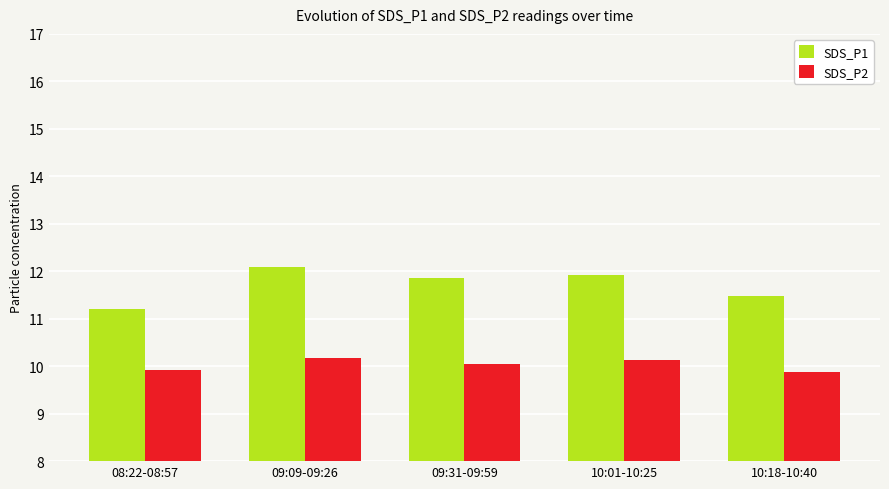

What is the value of the SDS_P1 bar at the 1st from the left?

11.2